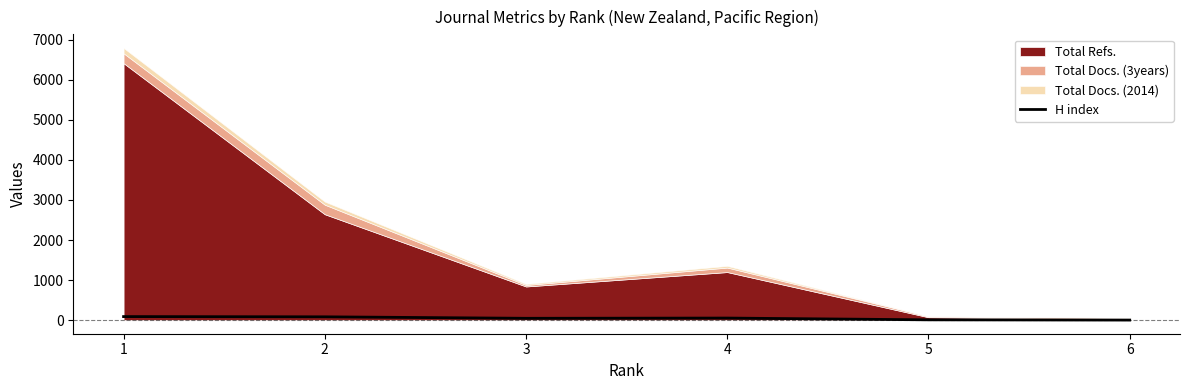

True or false: the data shows 45 at 3.

True